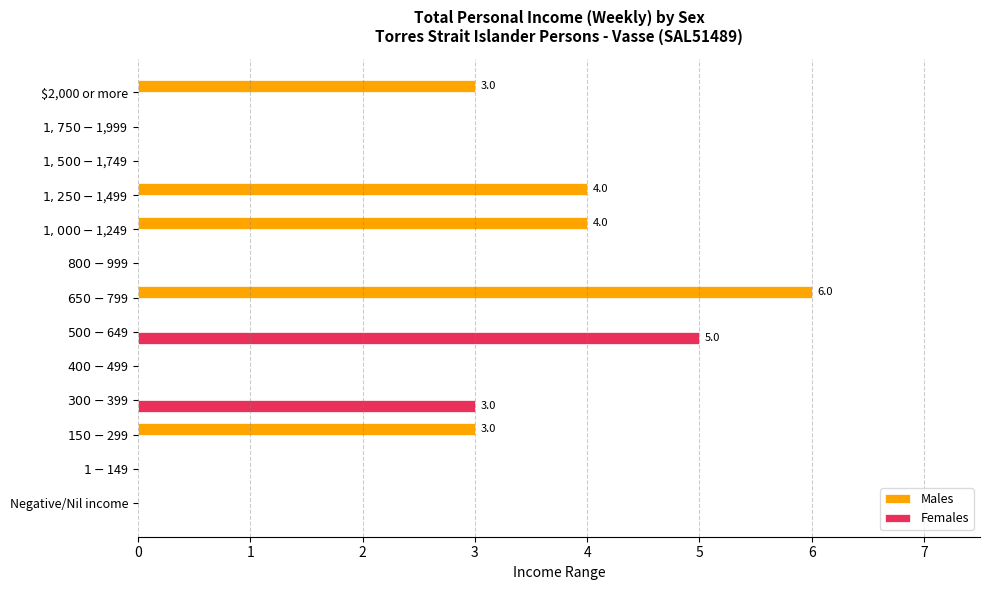

What is the maximum value for Males?

6